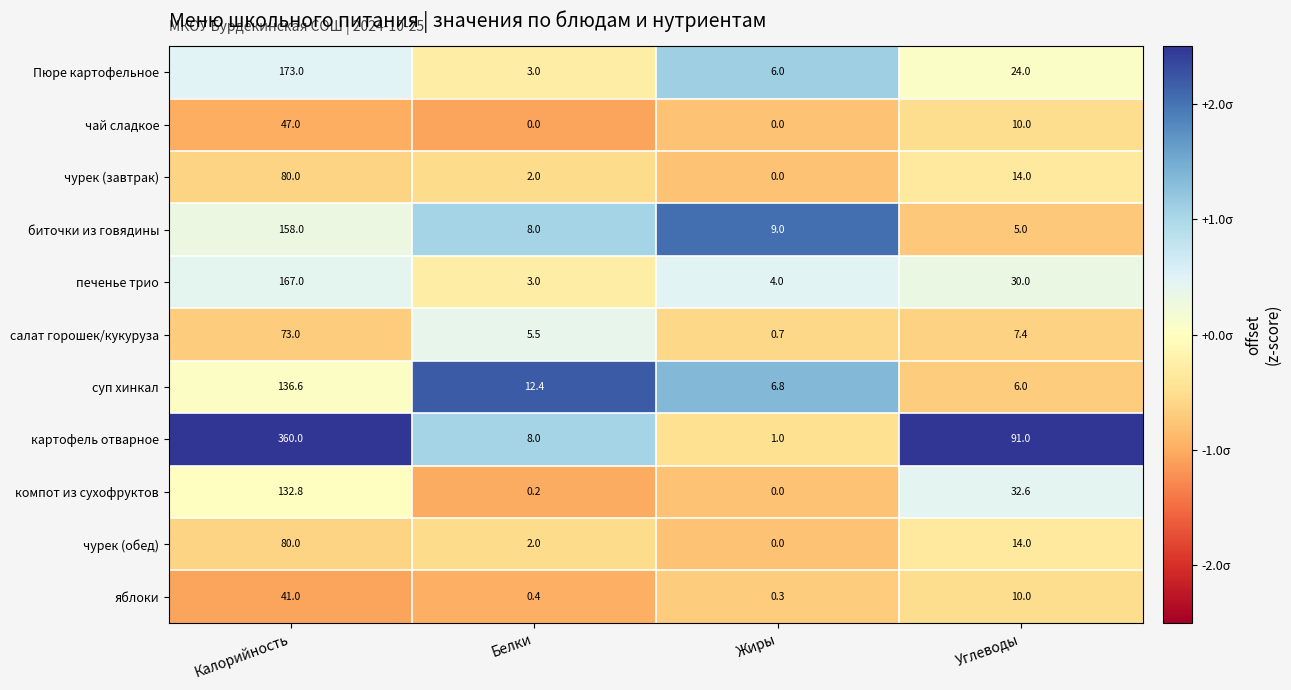

What value does the суп хинкал series have at Белки?

12.4